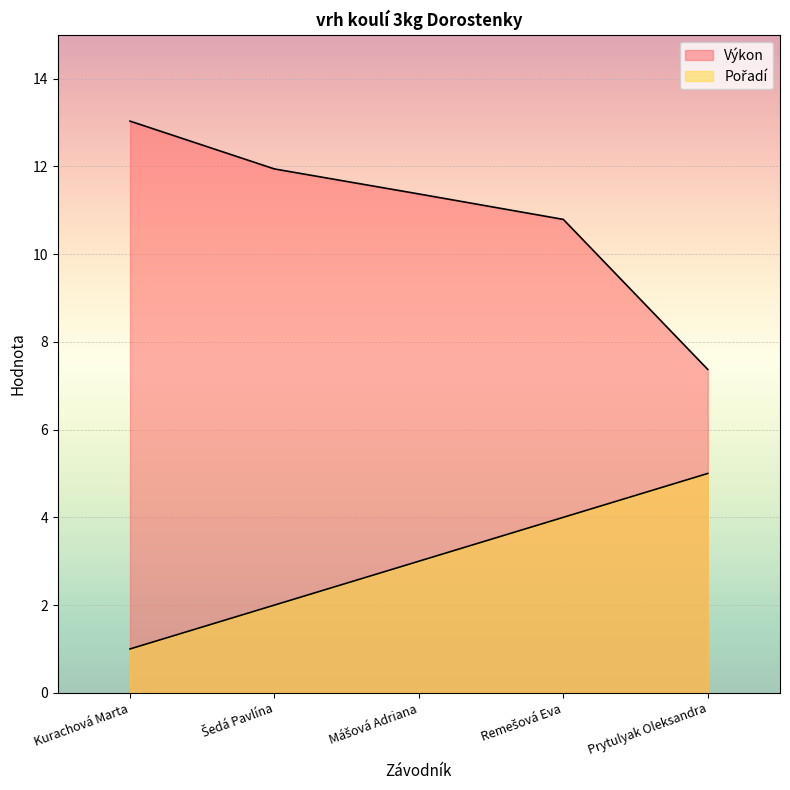

What is the difference between the second highest and second lowest values in the Výkon series?

1.2